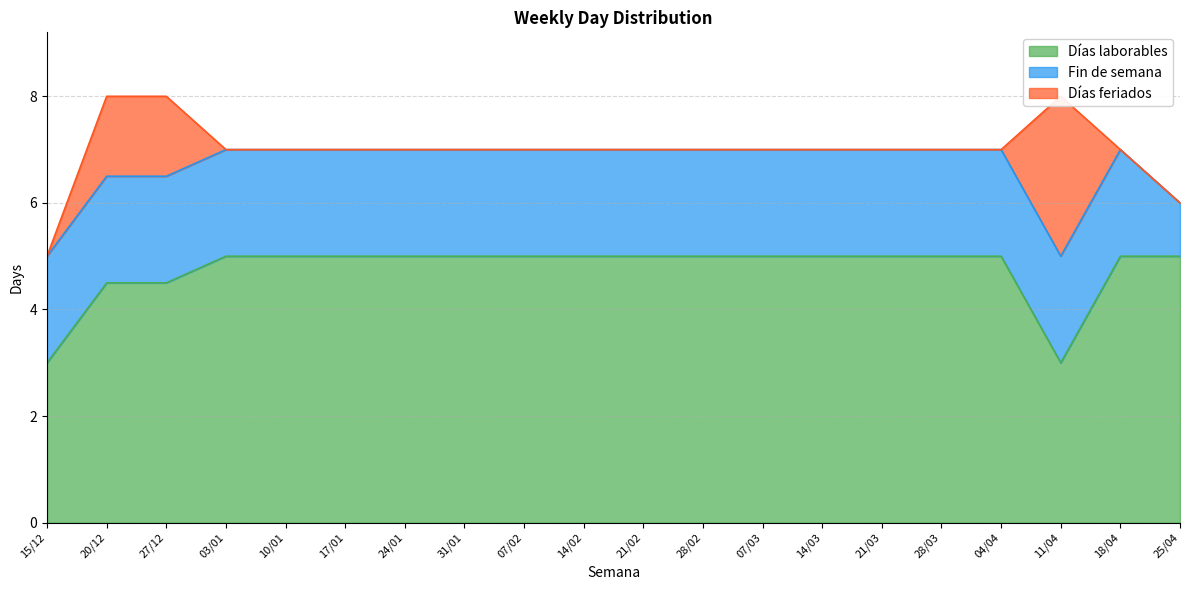

Which series has the largest total across all categories?

Días laborables